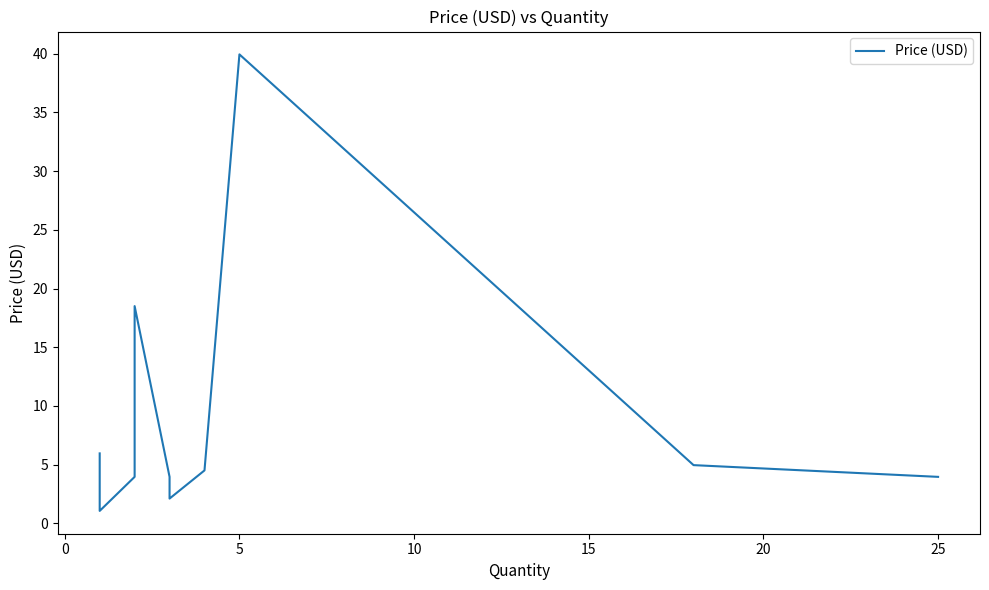

The value at 10 is 7.2. True or false?

False